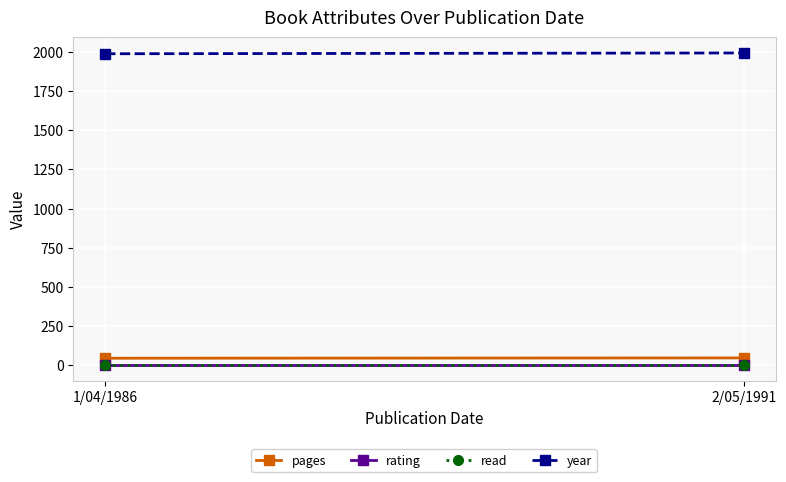

At how many categories does at least one series exceed 1224?

2